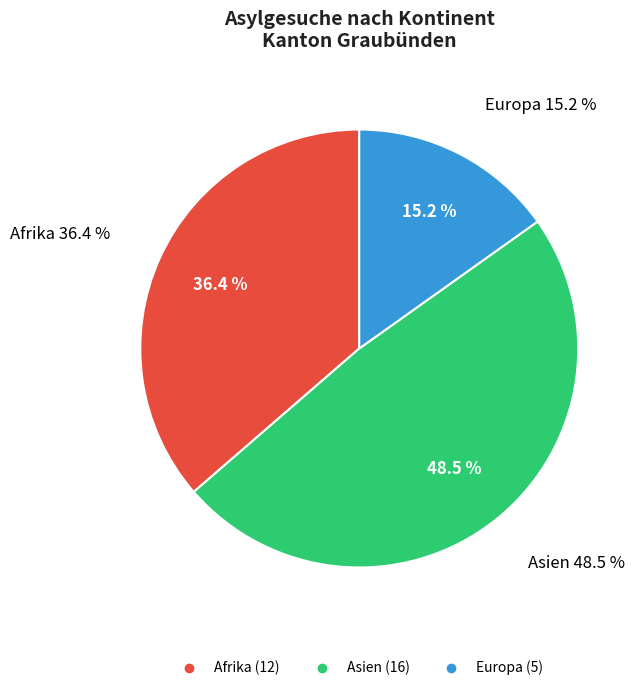

Which slice is the largest?

Asien